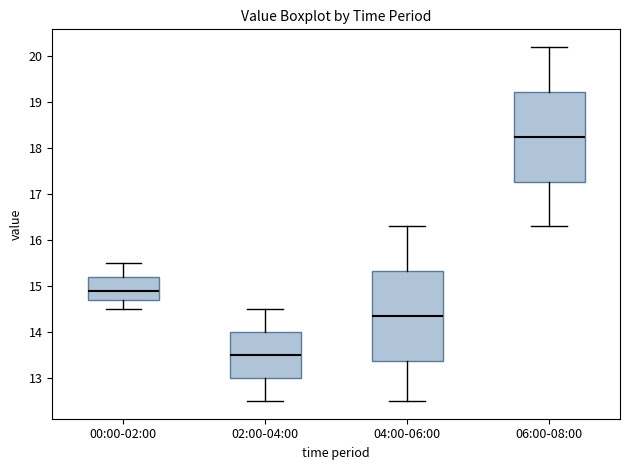

Which box has the highest median line?

06:00-08:00